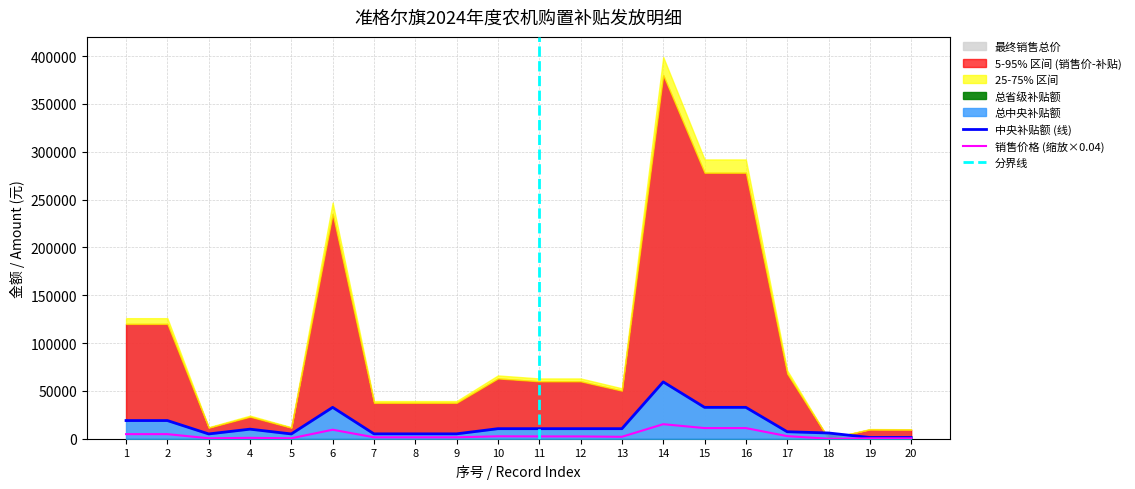

What is the difference between the 总中央补贴额 values at 4 and 11?

500